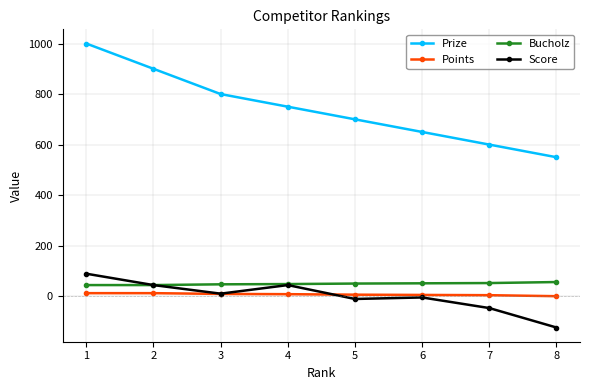

What is the difference between the highest and lowest values at 6?

655